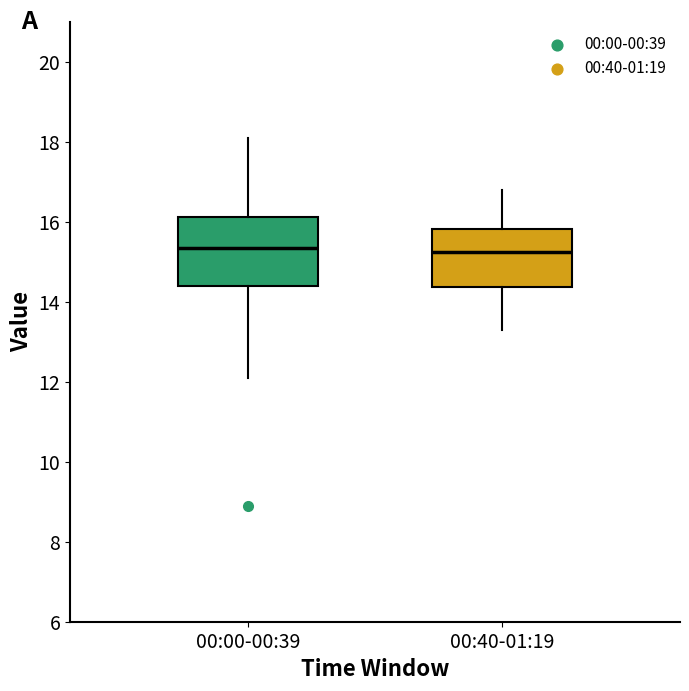

Reading left to right, transcribe this box plot: for each box, give where its median line is, the range the box spans, and where its two whiskers end, as read against the y-axis. The values are not printed on the chart, so give them approximately, as read against the axis.

00:00-00:39: median 15.4, box 14.4 to 16.2, whiskers 12.2 to 18.2
00:40-01:19: median 15.2, box 14.4 to 15.8, whiskers 13.4 to 16.8